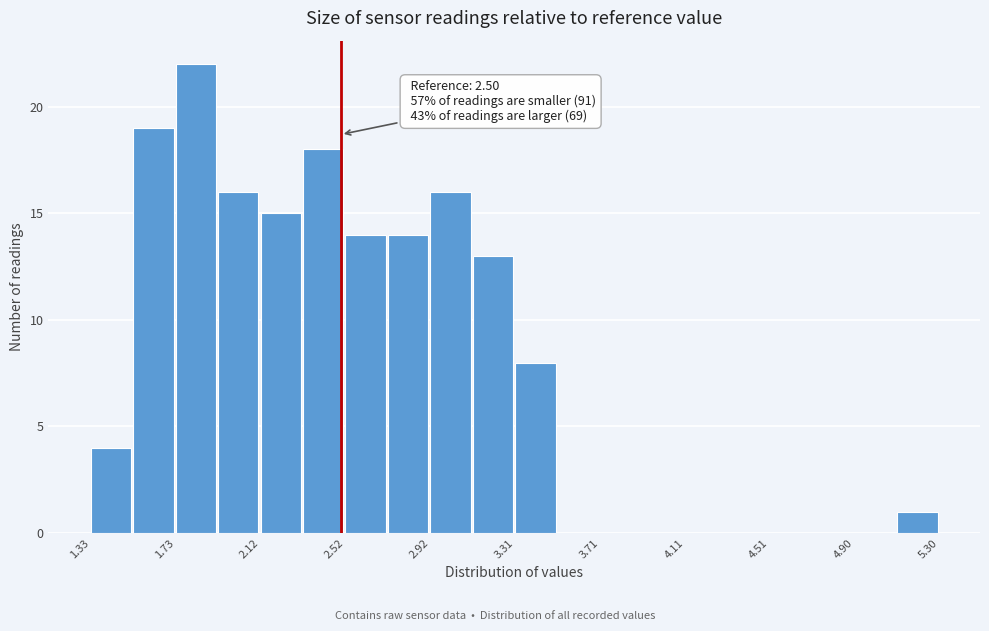

Read against the x-axis, roughly where is the centre of the tallest bar?

1.80